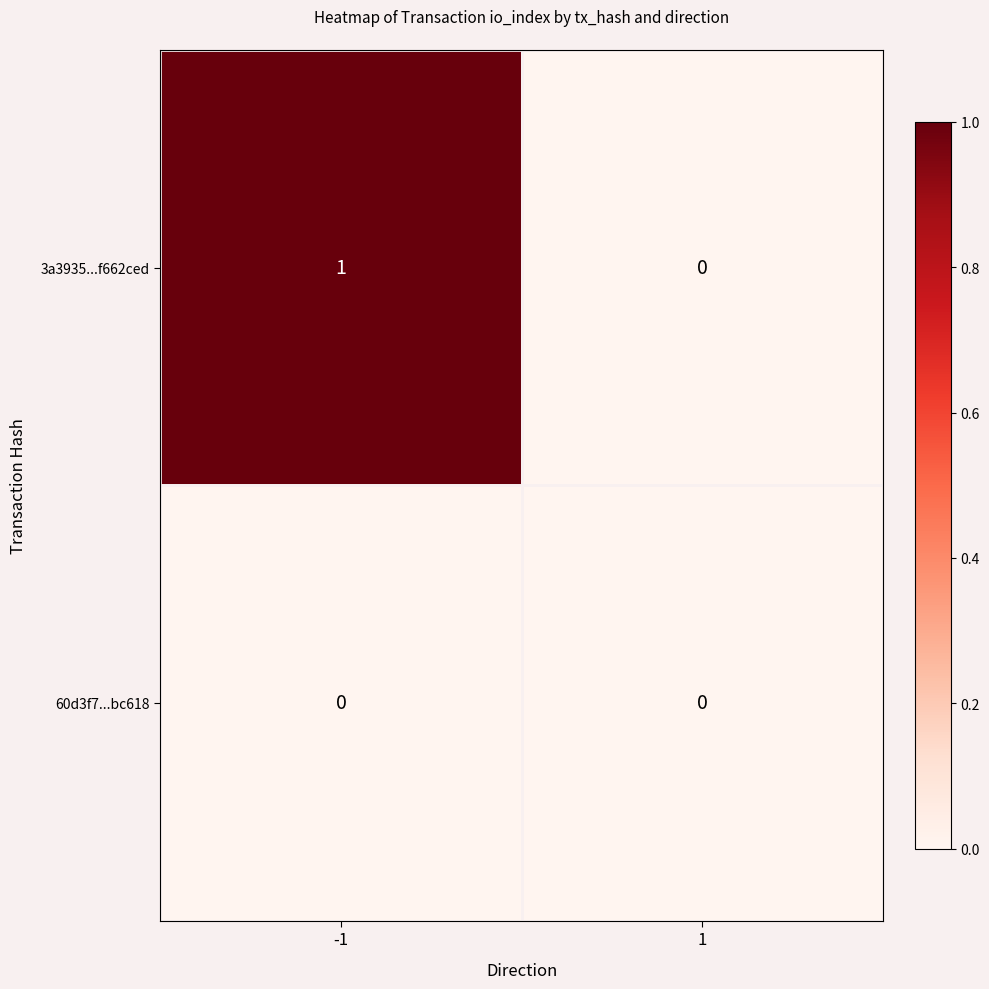

Rank the series by their average value, from highest to lowest.

3a3935...f662ced, 60d3f7...bc618